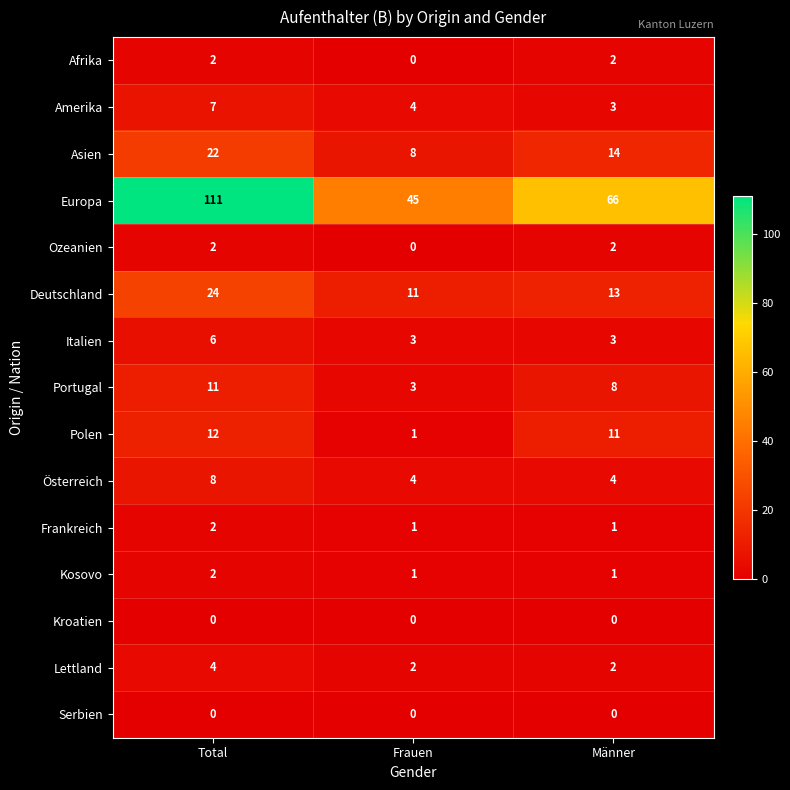

What is the total value across all series at Total?

213